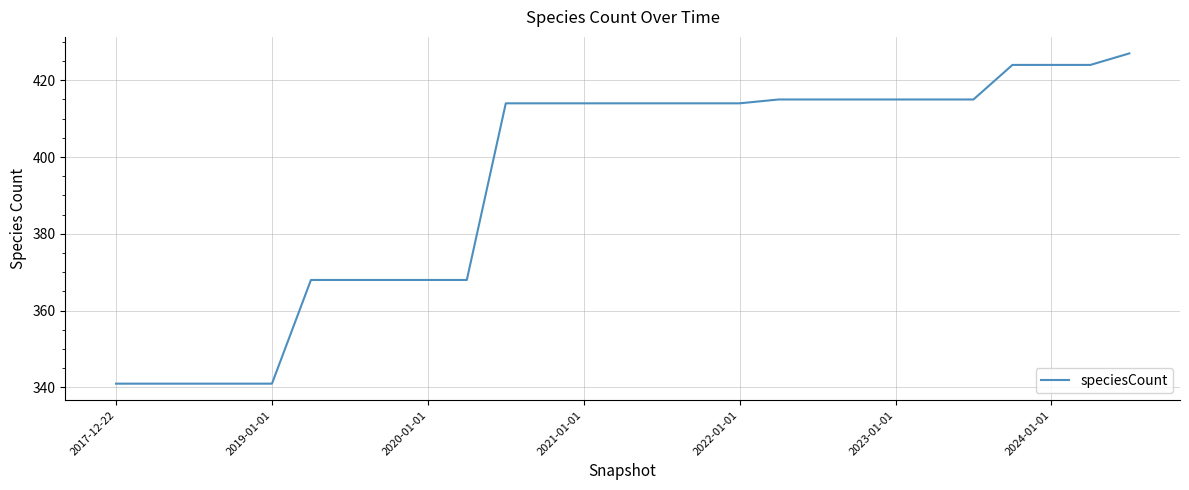

What is the difference between the maximum and second lowest values?

86